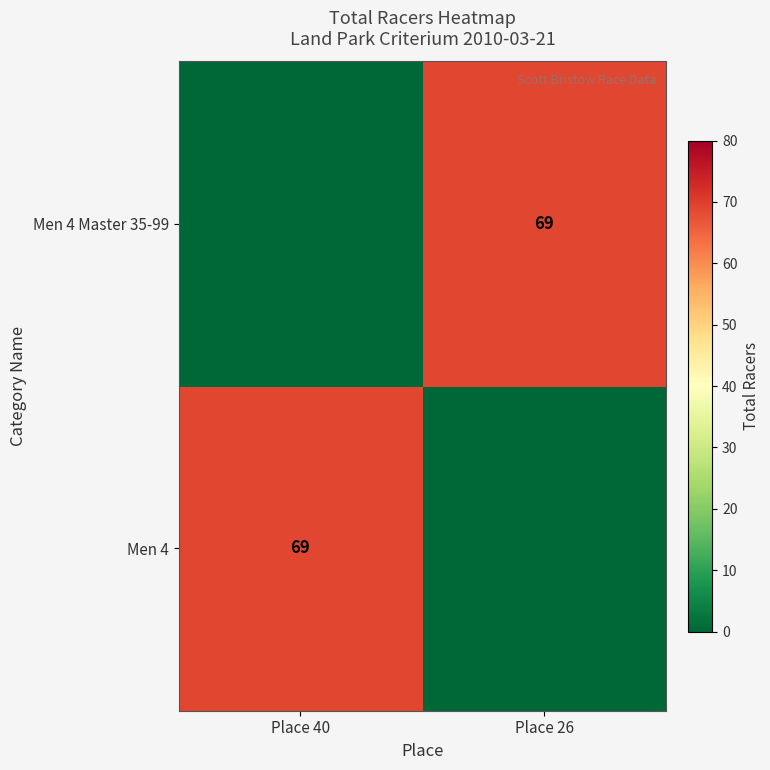

At how many categories does at least one series exceed 47?

2